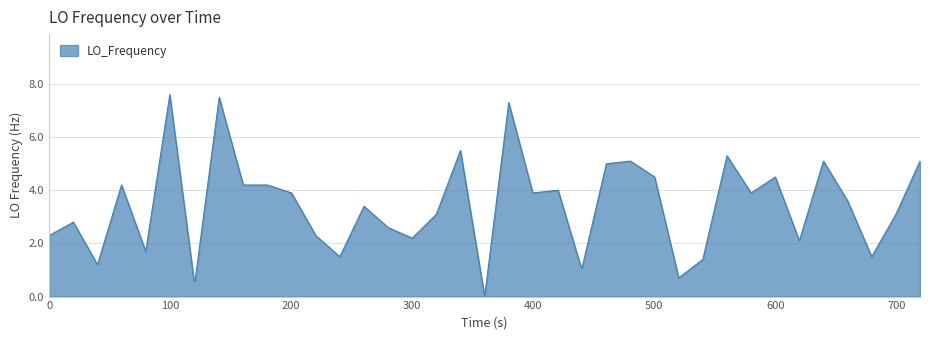

What is the maximum value shown in the chart?

7.6